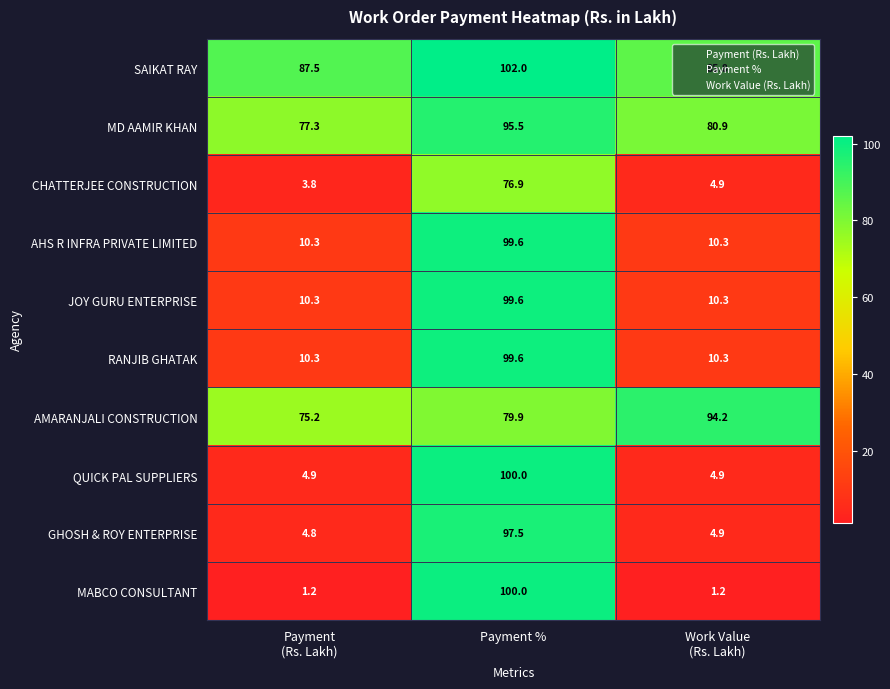

What is the minimum value for QUICK PAL SUPPLIERS?

4.9